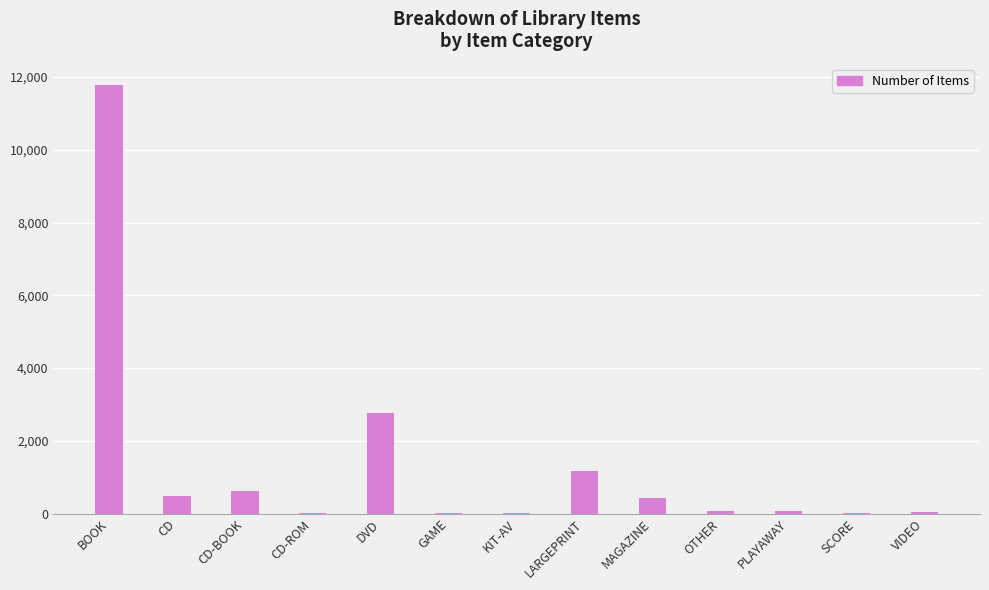

The value at CD-ROM is 4. True or false?

True